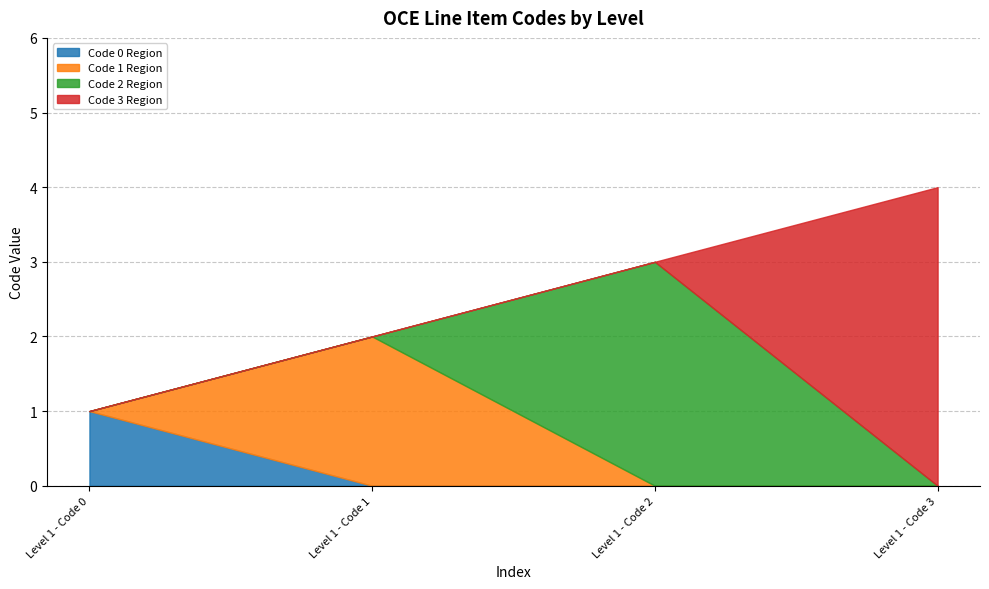

How many distinct data groups are displayed?

1